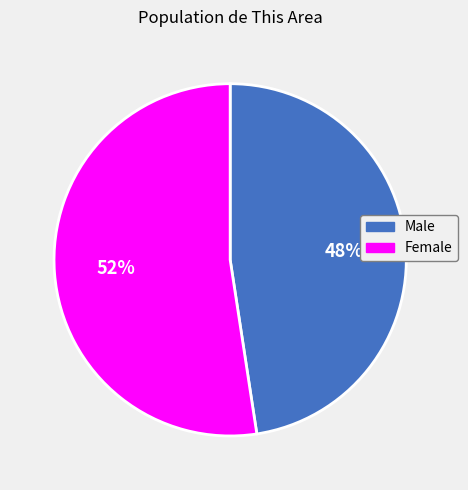

How many segments does this pie chart have?

2